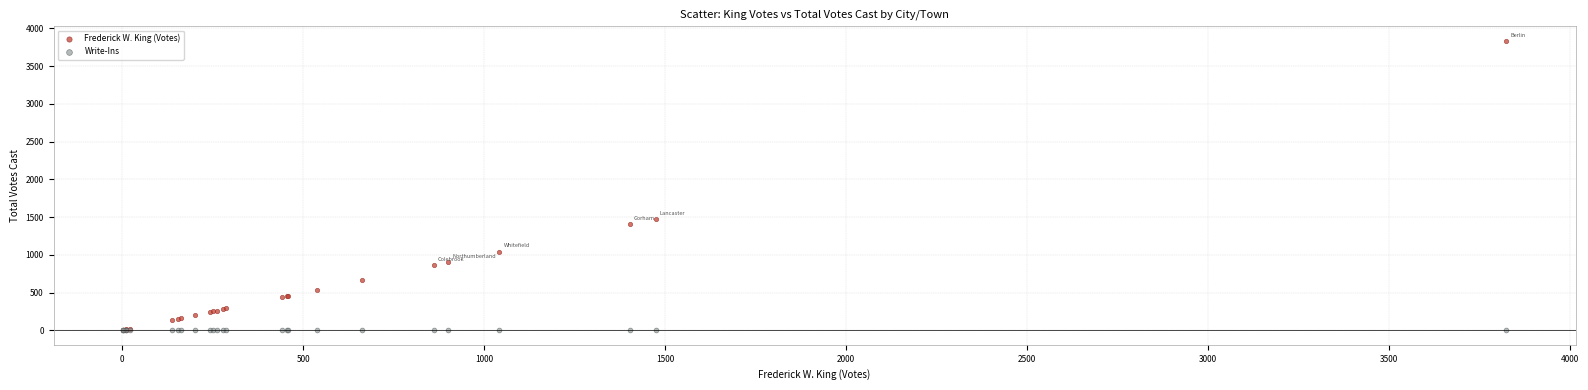

Which series contains the highest Y value?

Frederick W. King (Votes)